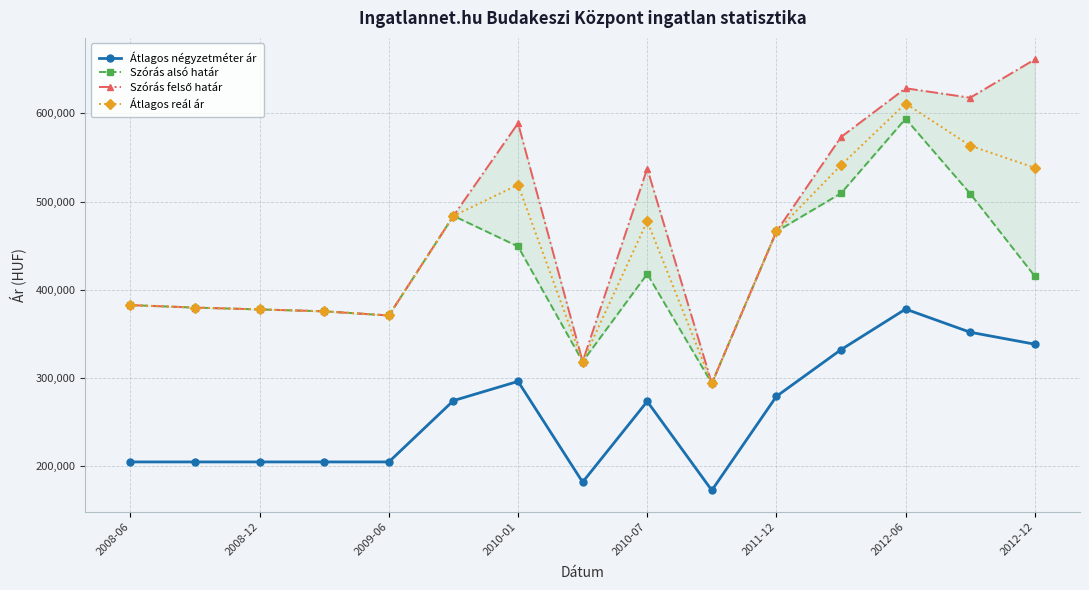

What is the highest value of the Átlagos reál ár series?

611010